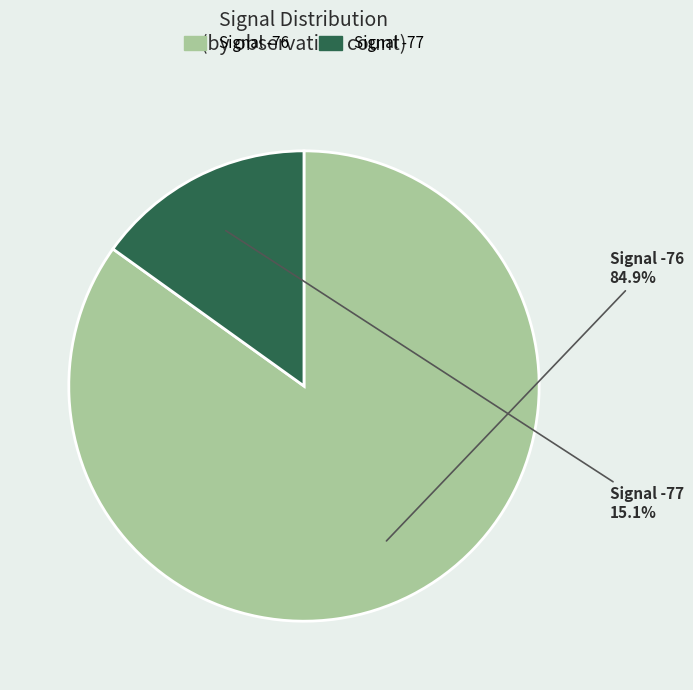

Does any single category account for the majority?

Yes